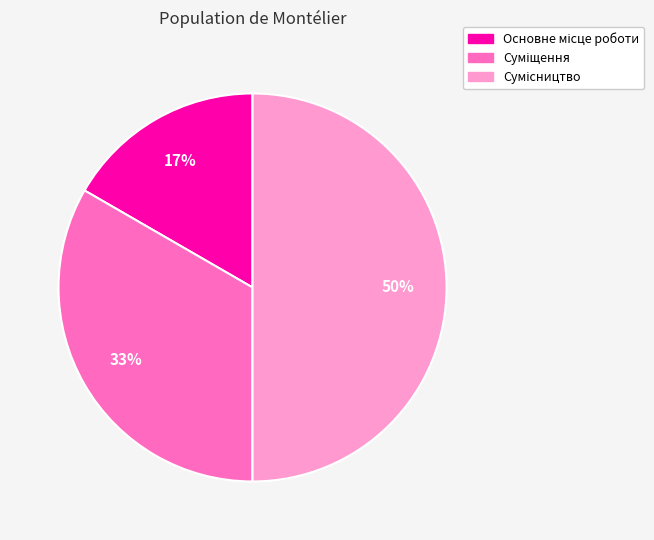

To the nearest percent, what is the average slice percentage?

33%